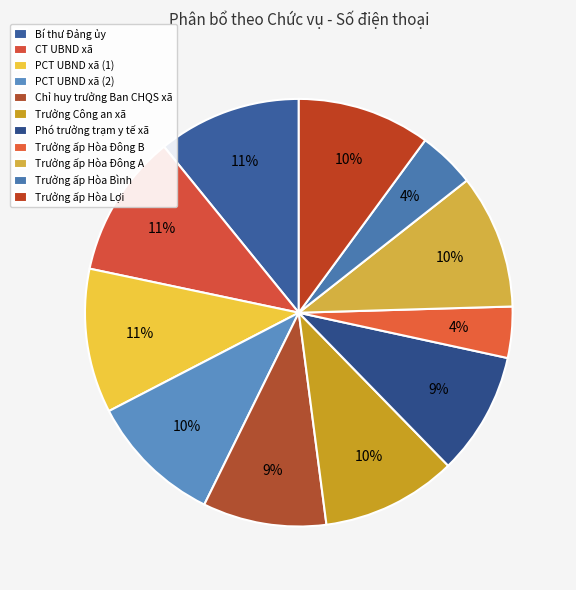

What is the largest slice in the pie chart?

PCT UBND xã (1)